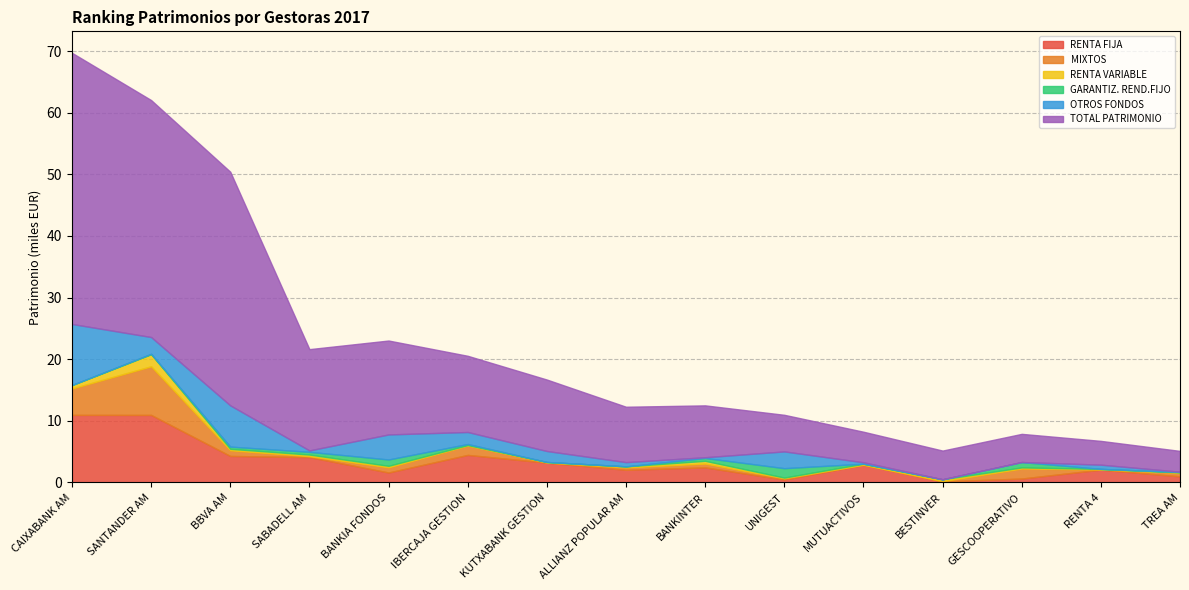

What position from the left is KUTXABANK GESTION?

7